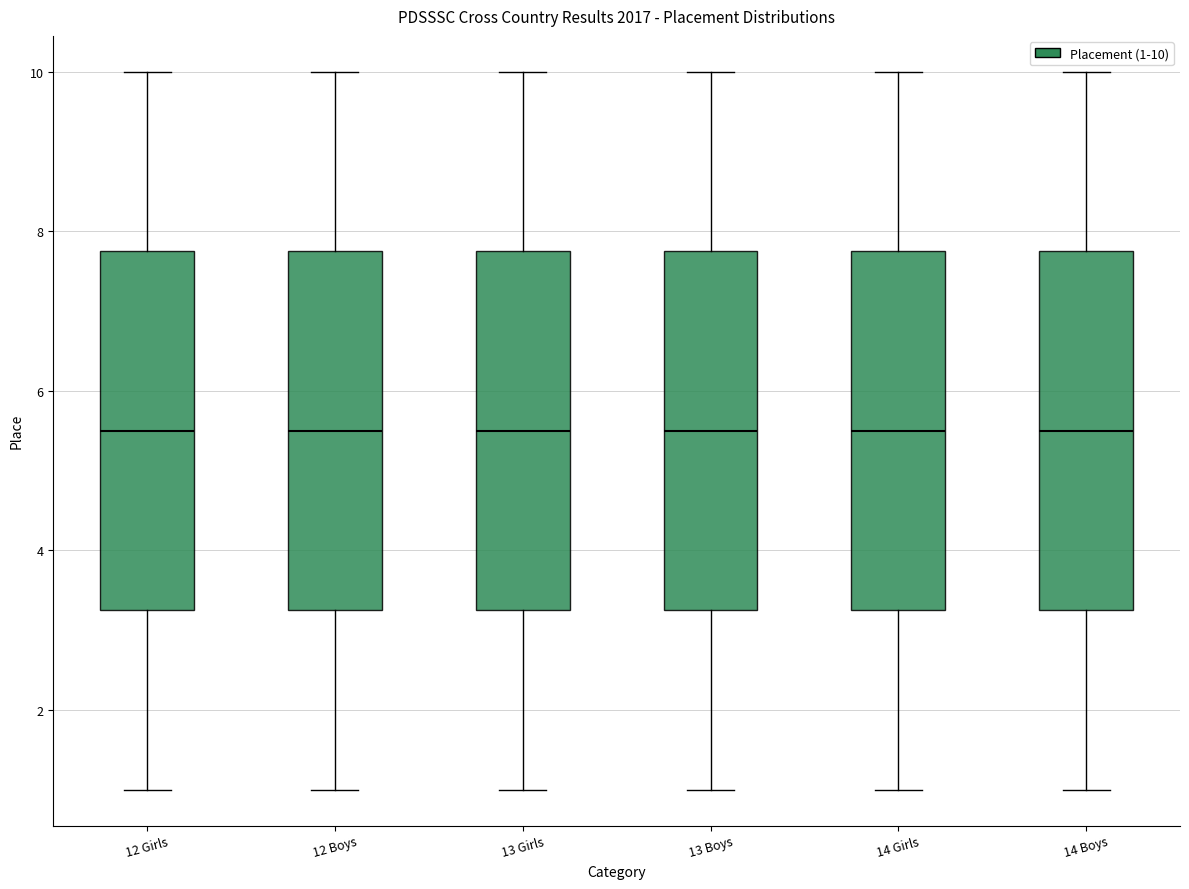

Reading left to right, read every box against the y-axis: the position of its median line, the range the box covers, and the ends of its whiskers. The values are not printed on the chart, so give them approximately, as read against the axis.

12 Girls: median 5.6, box 3.2 to 7.8, whiskers 1.0 to 10.0
12 Boys: median 5.6, box 3.2 to 7.8, whiskers 1.0 to 10.0
13 Girls: median 5.6, box 3.2 to 7.8, whiskers 1.0 to 10.0
13 Boys: median 5.6, box 3.2 to 7.8, whiskers 1.0 to 10.0
14 Girls: median 5.6, box 3.2 to 7.8, whiskers 1.0 to 10.0
14 Boys: median 5.6, box 3.2 to 7.8, whiskers 1.0 to 10.0